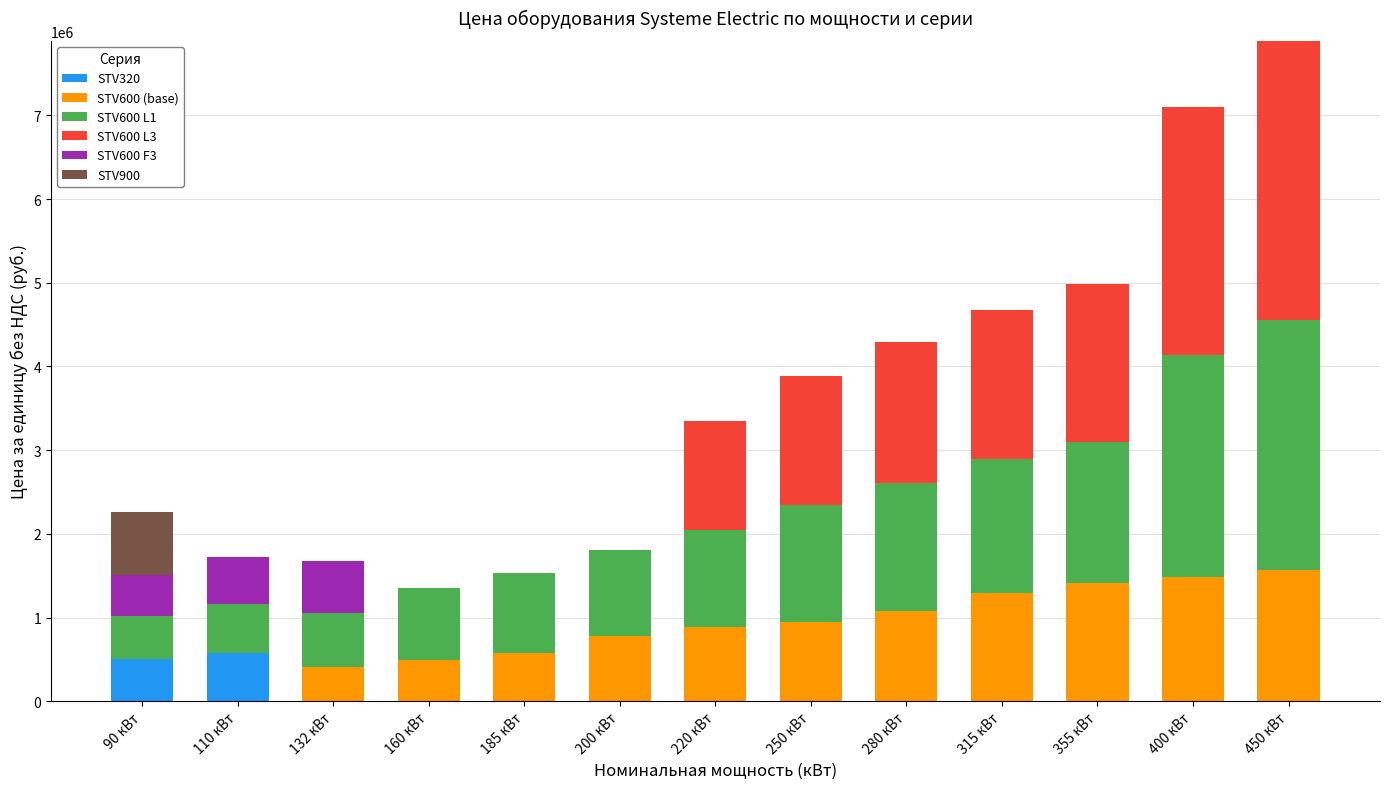

Count the number of categories in the chart.

13